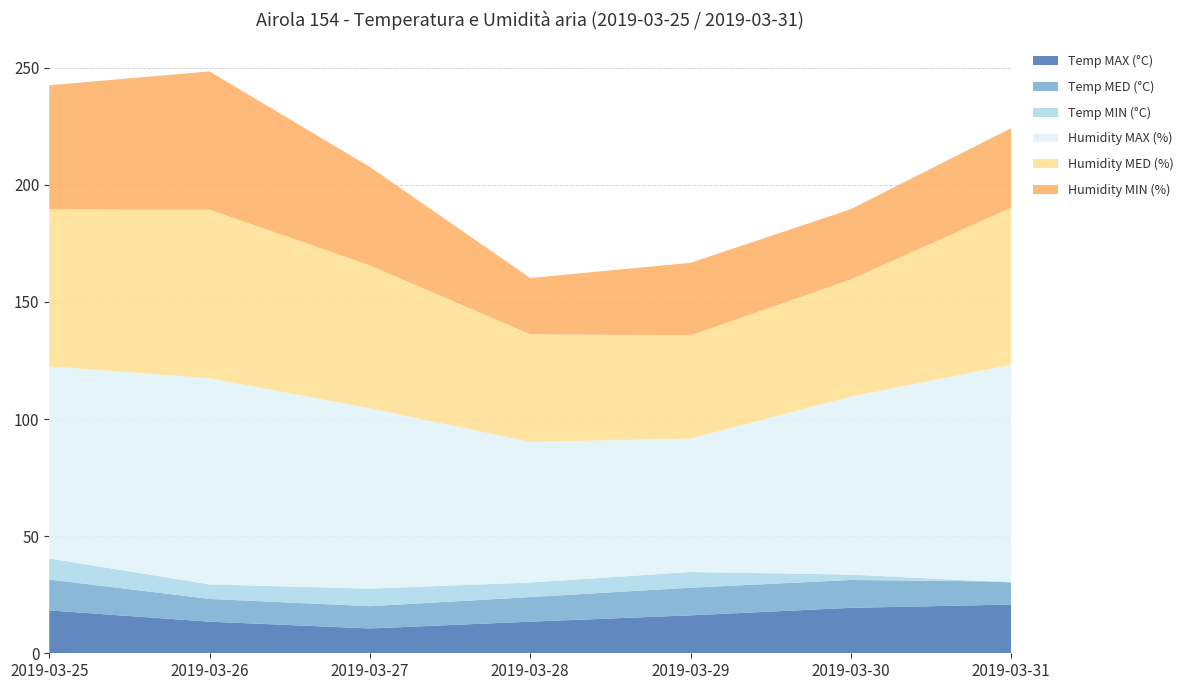

Reading left to right, extract all data points from this chart.

Temp MAX (°C): 18.3	13.5	10.6	13.5	16.2	19.4	20.8
Temp MED (°C): 13.2	9.7	9.5	10.5	11.8	11.9	9.8
Temp MIN (°C): 9.0	6.2	7.5	6.2	6.7	2.3	-0.4
Humidity MAX (%): 82.0	88.0	77.0	60.0	57.0	76.0	93.0
Humidity MED (%): 67.0	72.0	61.0	46.0	44.0	50.0	67.0
Humidity MIN (%): 53.0	59.0	42.0	24.0	31.0	30.0	34.0